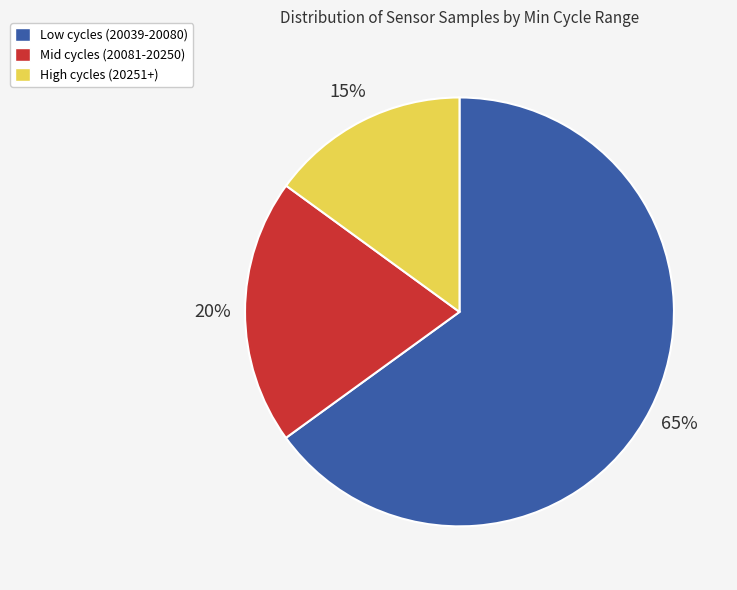

Is there a majority slice in this chart?

Yes